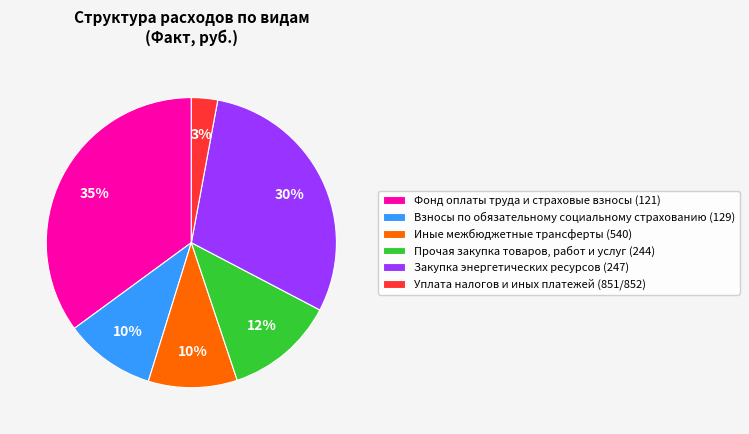

Approximately how many times larger is the value at Фонд оплаты труда и страховые взносы (121) compared to Иные межбюджетные трансферты (540)?

3.5